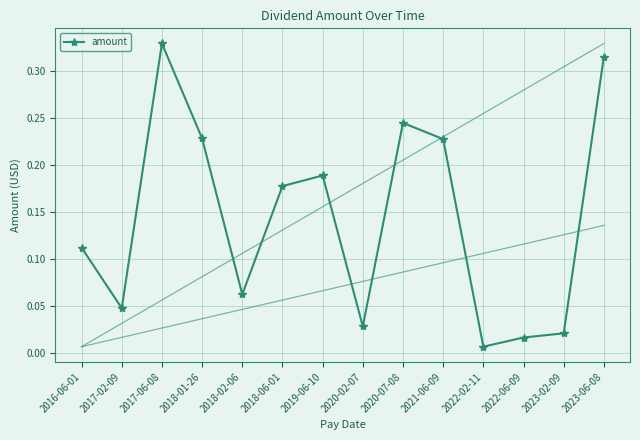

What is the sum of all values?

2.0